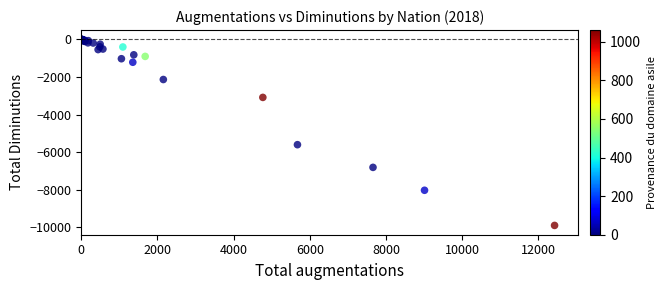

What Y value in the scatter plot is closest to -4951?

-5605